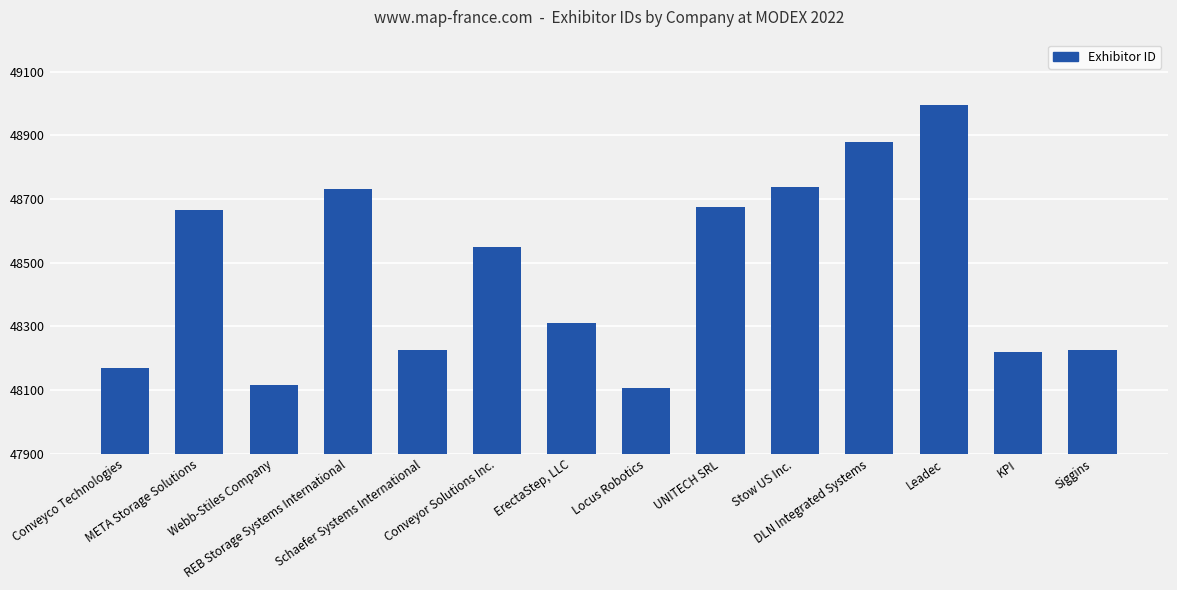

What is the maximum value shown in the chart?

48994